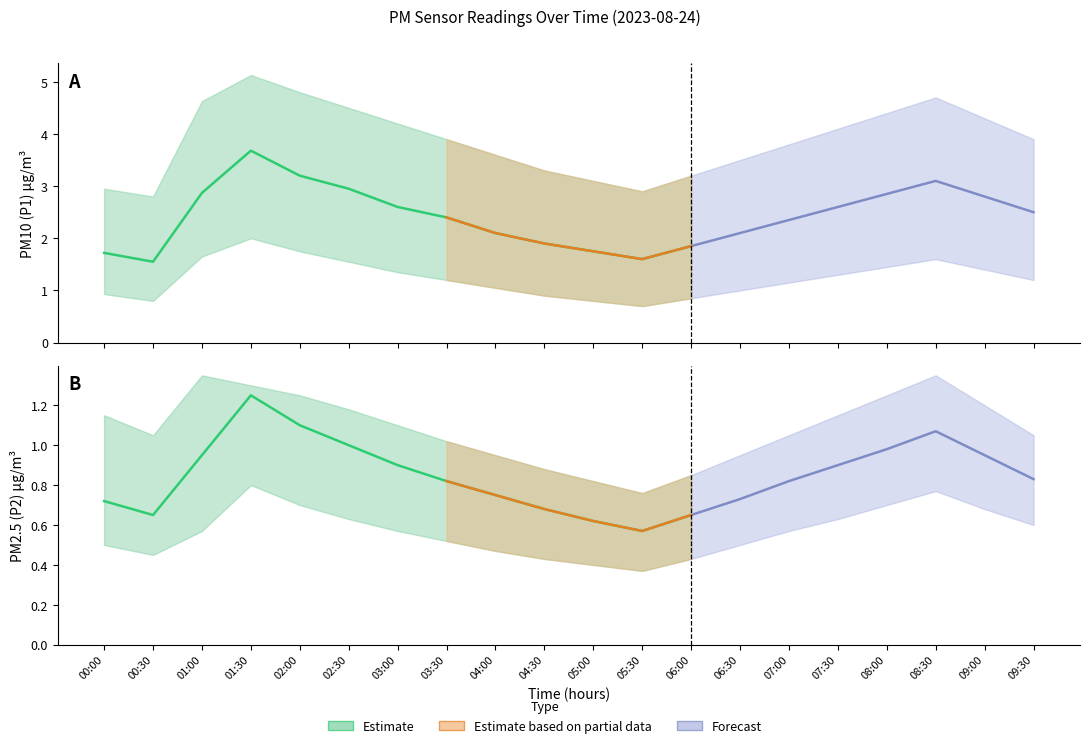

Reading right to left, what are all the values shown in this chart?

P1: 2.5	2.8	3.1	2.9	2.6	2.4	2.1	1.9	1.6	1.8	1.9	2.1	2.4	2.6	3.0	3.2	3.7	2.9	1.6	1.7
P1_upper: 3.9	4.3	4.7	4.4	4.1	3.8	3.5	3.2	2.9	3.1	3.3	3.6	3.9	4.2	4.5	4.8	5.1	4.6	2.8	3.0
P1_lower: 1.2	1.4	1.6	1.4	1.3	1.1	1.0	0.8	0.7	0.8	0.9	1.1	1.2	1.4	1.6	1.8	2.0	1.6	0.8	0.9
P2: 0.8	0.9	1.1	1.0	0.9	0.8	0.7	0.7	0.6	0.6	0.7	0.8	0.8	0.9	1.0	1.1	1.2	0.9	0.7	0.7
P2_upper: 1.1	1.2	1.4	1.2	1.1	1.1	0.9	0.8	0.8	0.8	0.9	0.9	1.0	1.1	1.2	1.2	1.3	1.4	1.1	1.1
P2_lower: 0.6	0.7	0.8	0.7	0.6	0.6	0.5	0.4	0.4	0.4	0.4	0.5	0.5	0.6	0.6	0.7	0.8	0.6	0.5	0.5